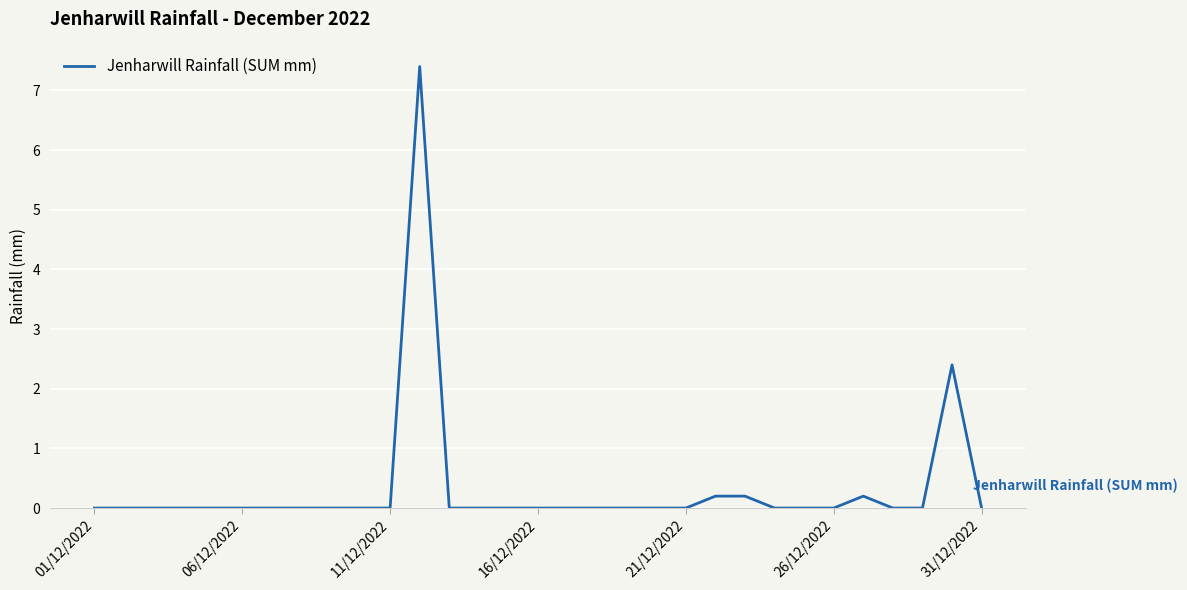

What is the greatest value displayed?

7.4